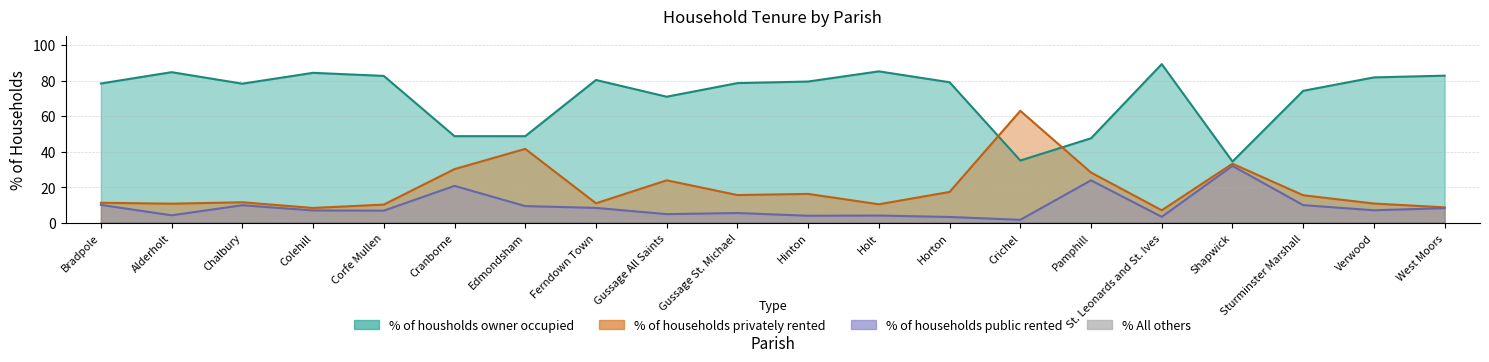

Count the number of categories in the chart.

20